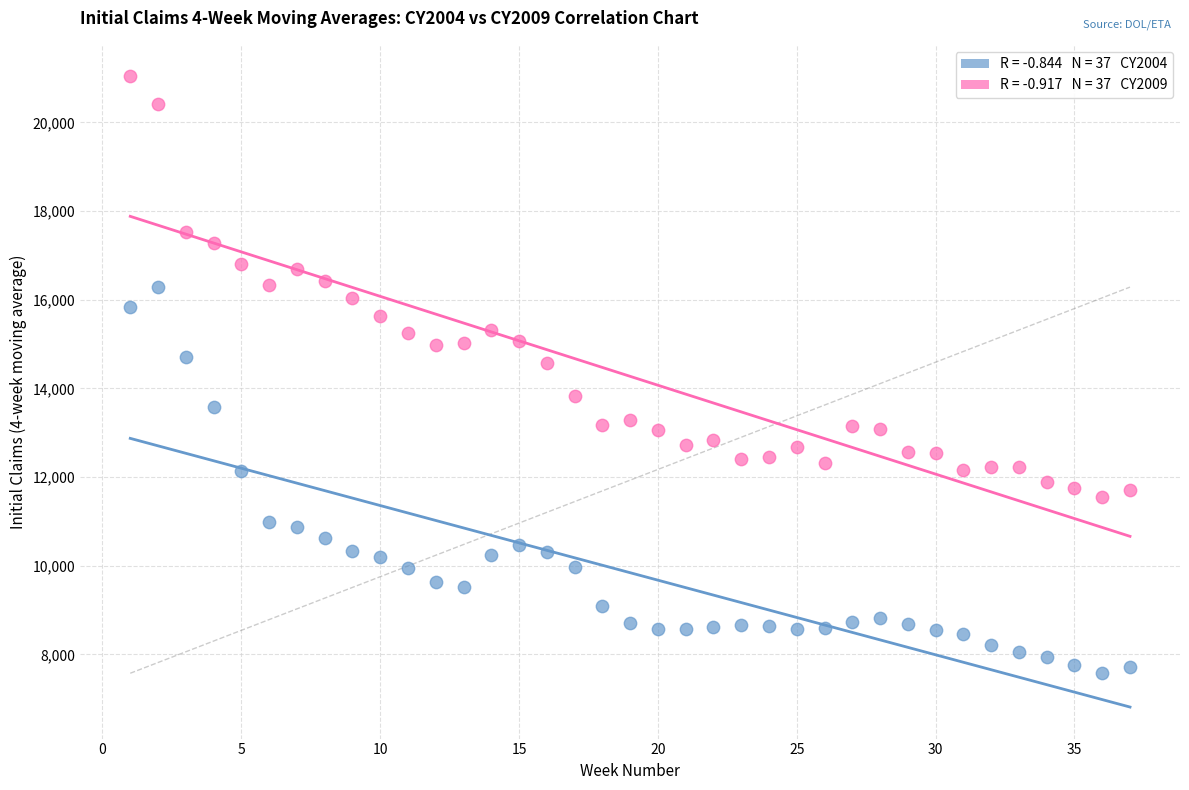

Across all data points, what is the range of X values (max minus min)?

36.0